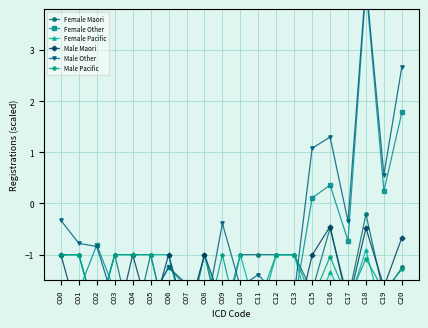

Where is the first local maximum for Male Pacific?

C07